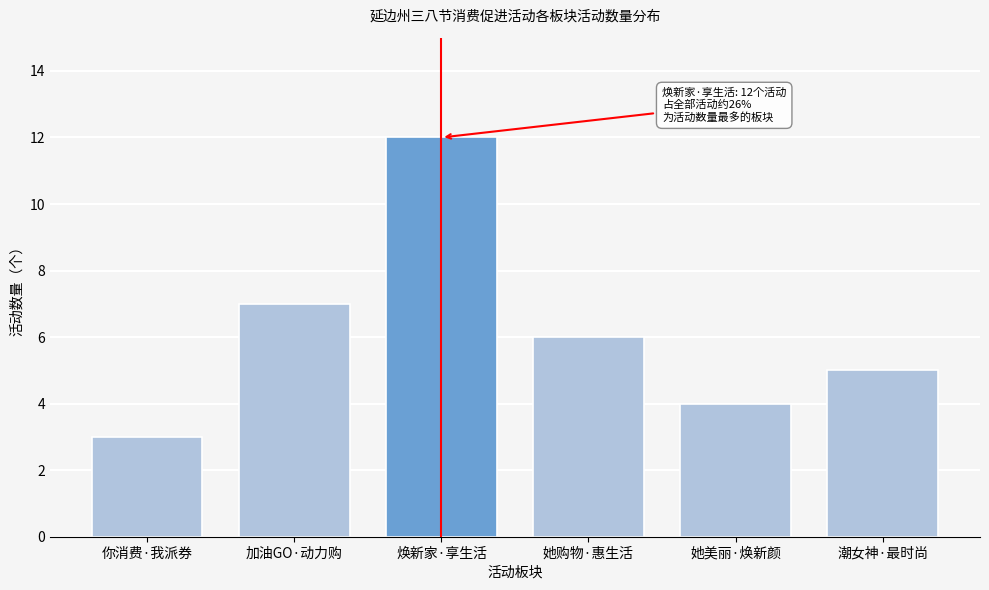

Reading left to right, extract all data points from this chart.

你消费·我派券=3	加油GO·动力购=7	焕新家·享生活=12	她购物·惠生活=6	她美丽·焕新颜=4	潮女神·最时尚=5